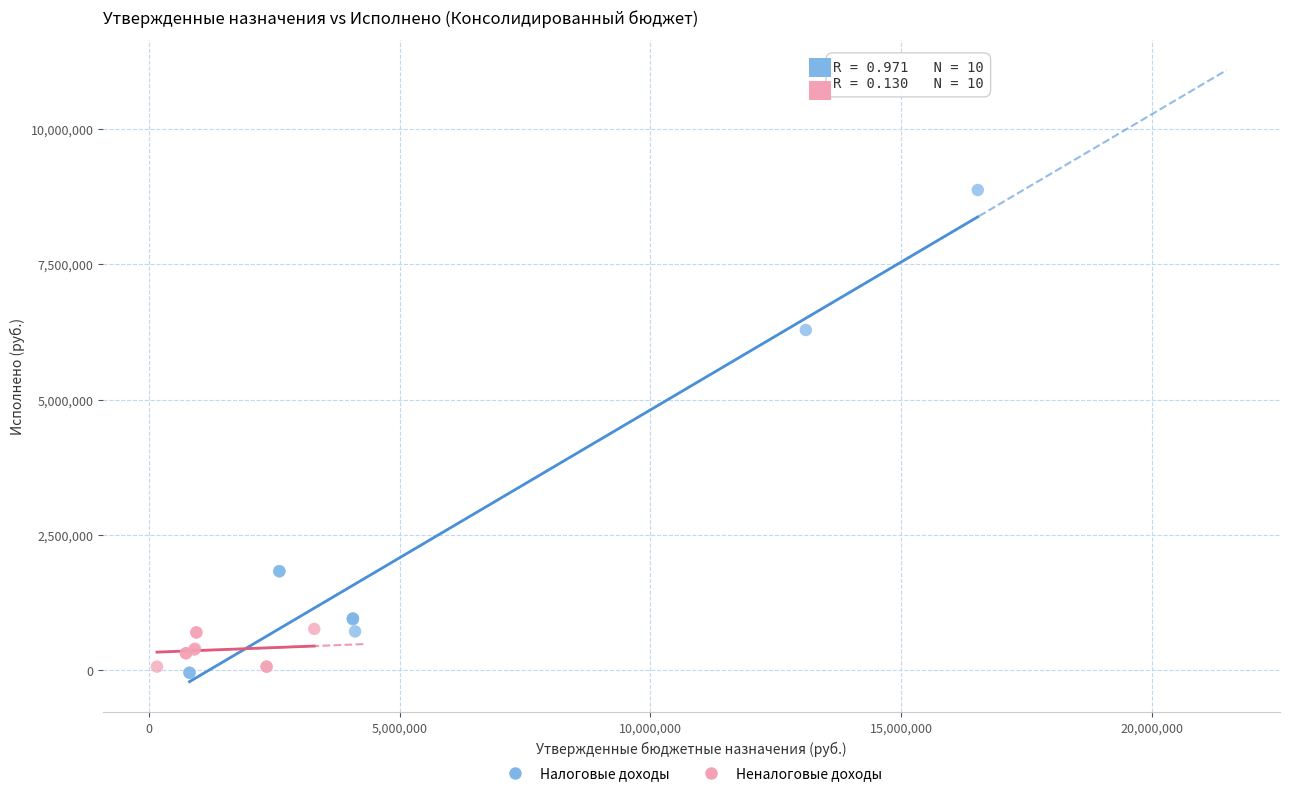

Which series reaches the maximum Y coordinate?

Налоговые доходы